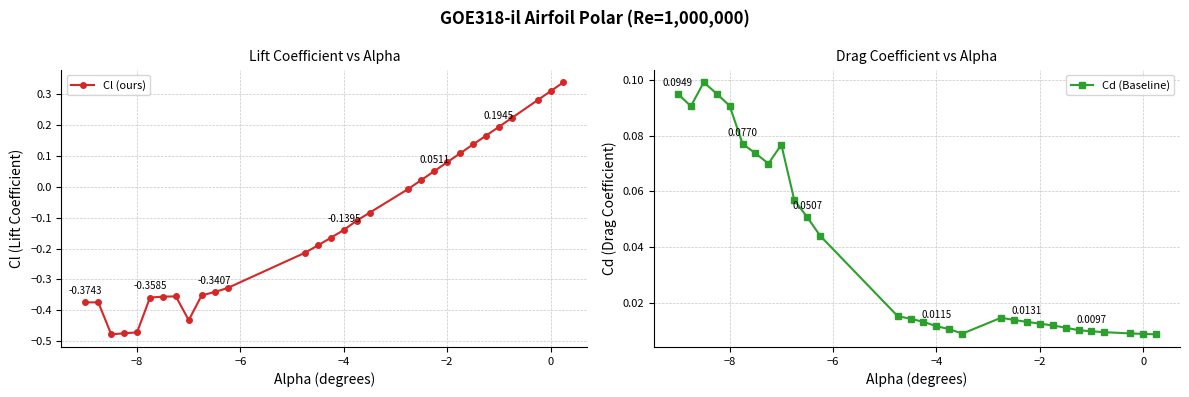

True or false: Cd (Baseline) has more than 1 interior local peaks.

True